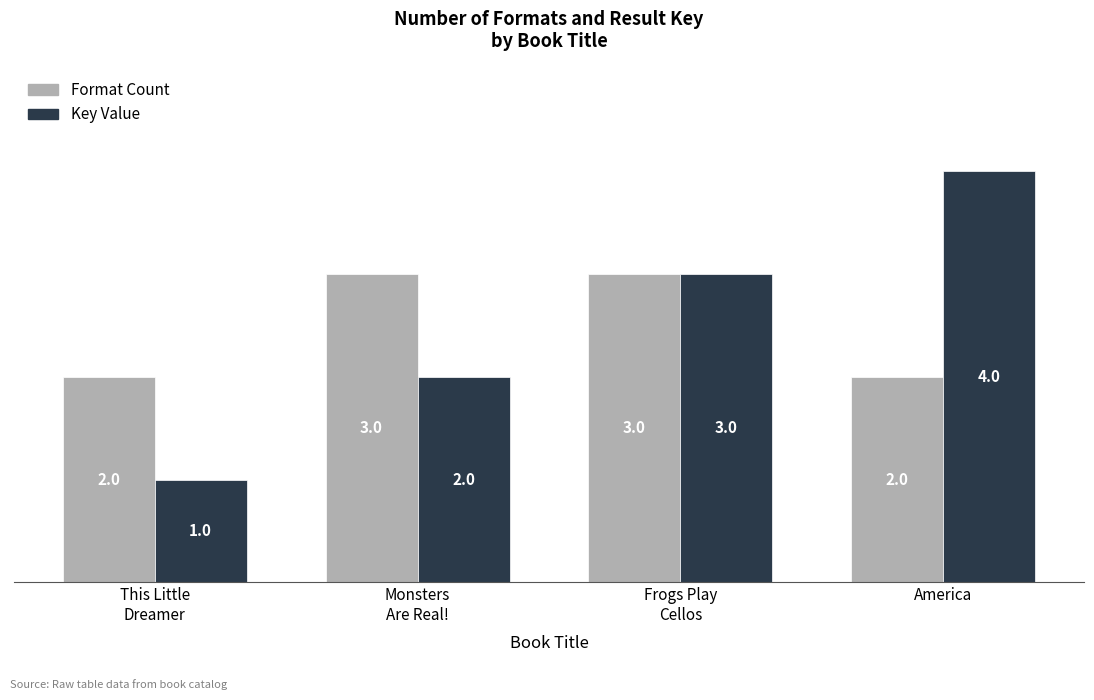

What is the spread (max minus min) of values at America?

2